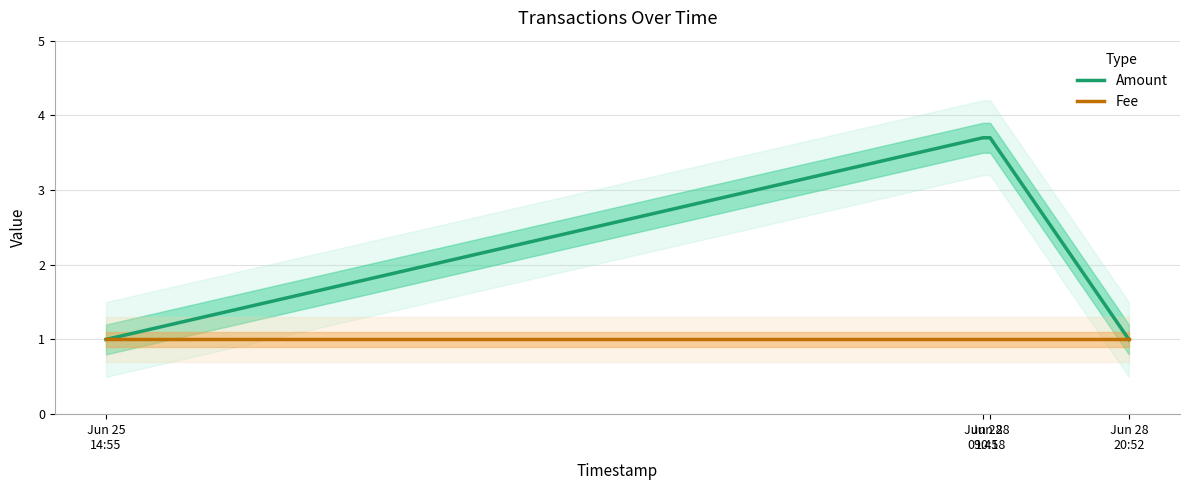

What is the value of the Fee point at the 3rd from the left?

1.0